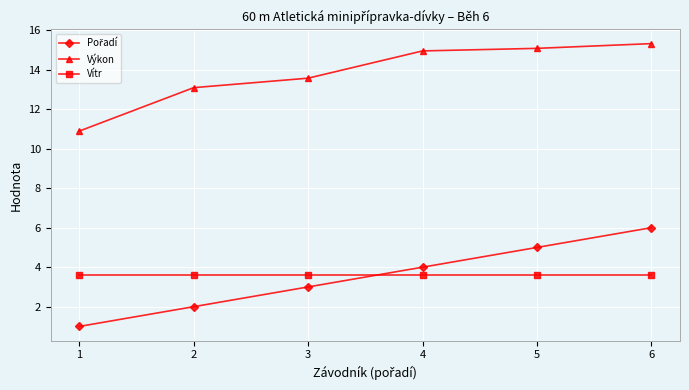

How many lines are shown in the chart?

3